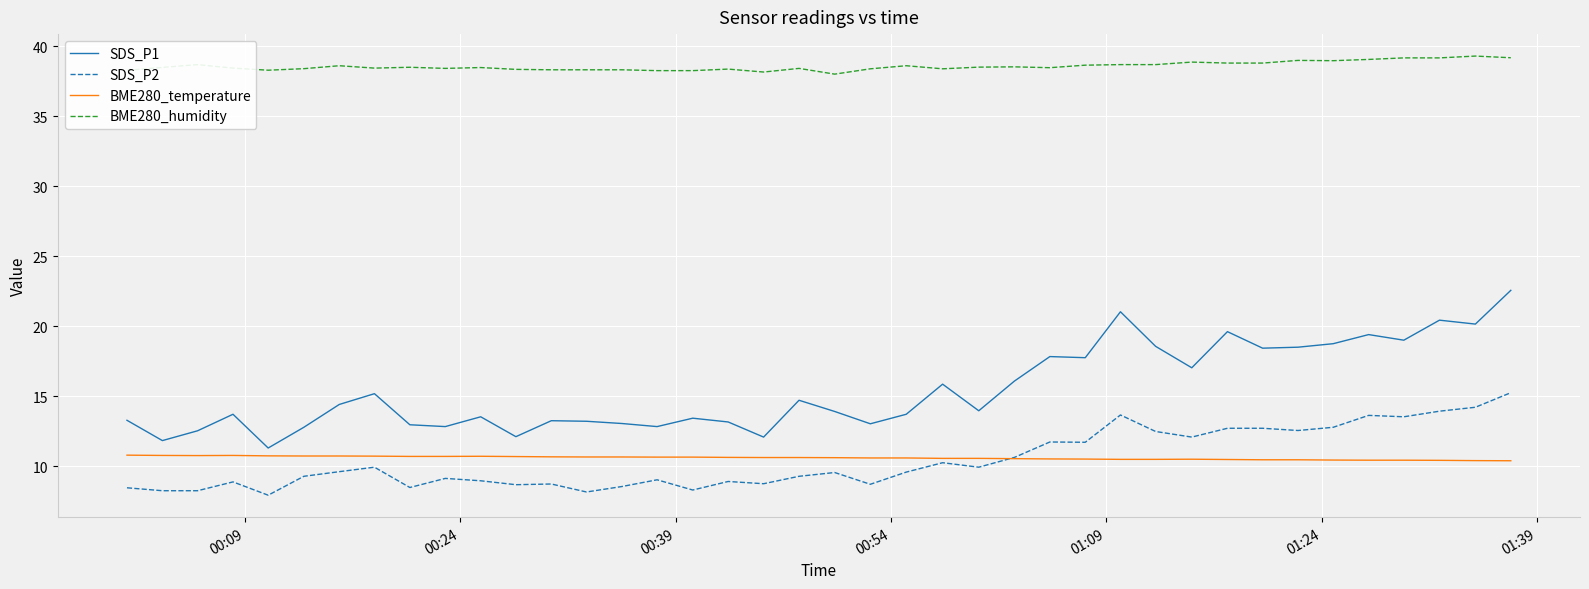

Rank the series by their maximum value, from highest to lowest.

BME280_humidity, SDS_P1, SDS_P2, BME280_temperature